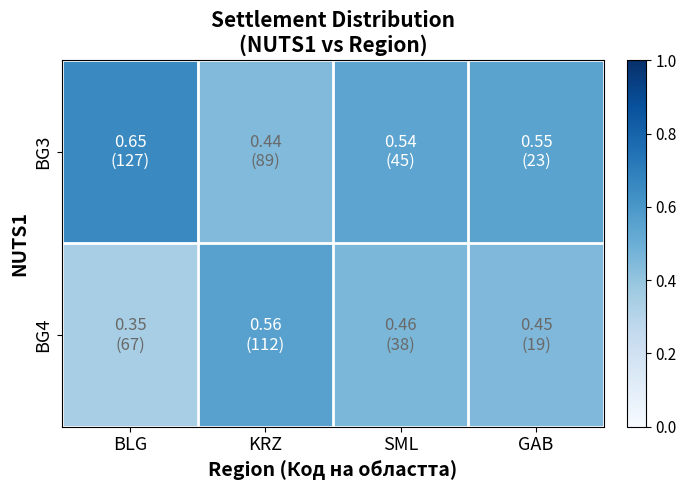

Rank the series by their average value, from lowest to highest.

BG4, BG3